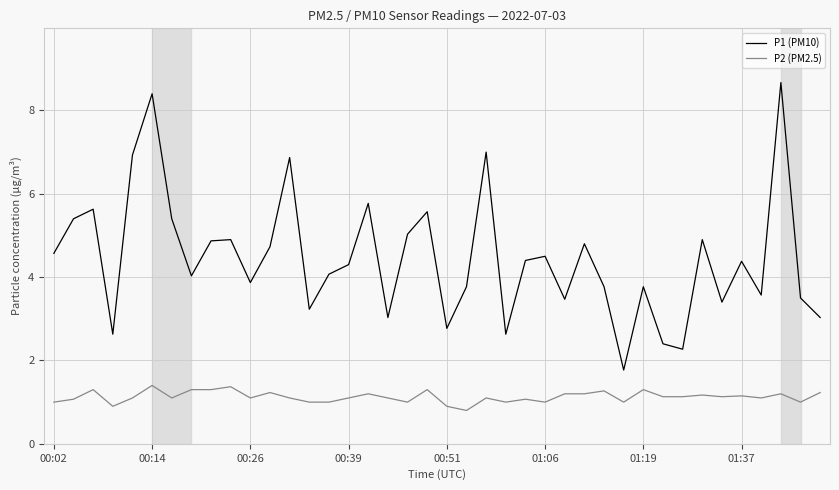

True or false: P2 (PM2.5) and P1 (PM10) cross at least once.

False